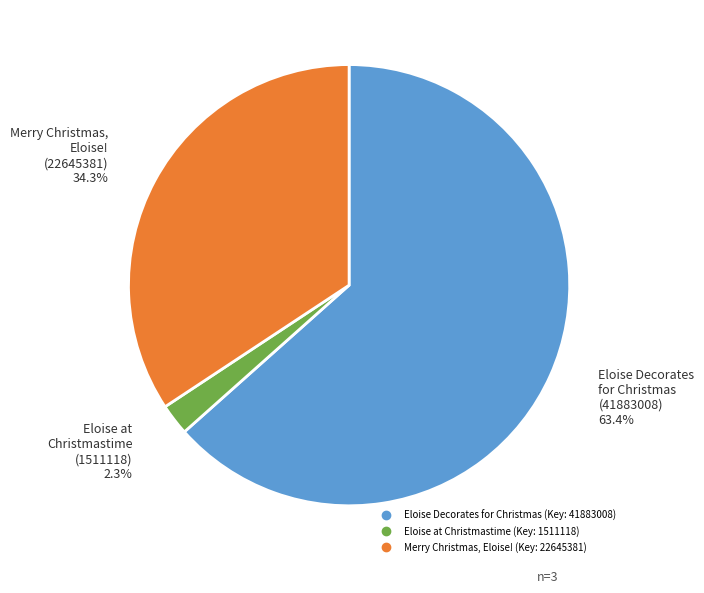

Which has a higher value, Eloise Decorates for Christmas (Key: 41883008) or Merry Christmas, Eloise! (Key: 22645381)?

Eloise Decorates for Christmas (Key: 41883008)